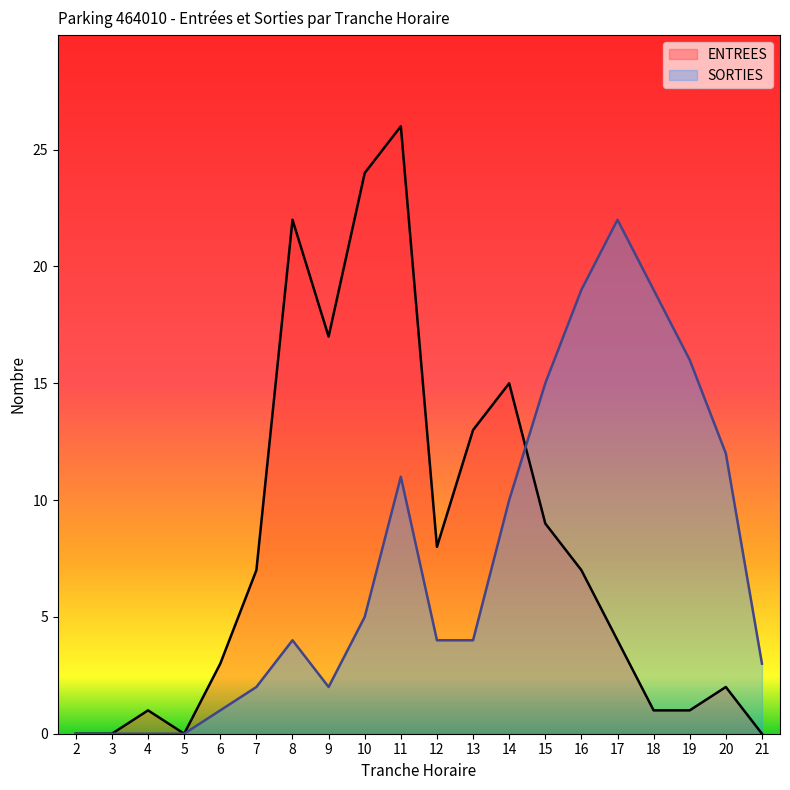

At which category is the sum across all series the highest?

11